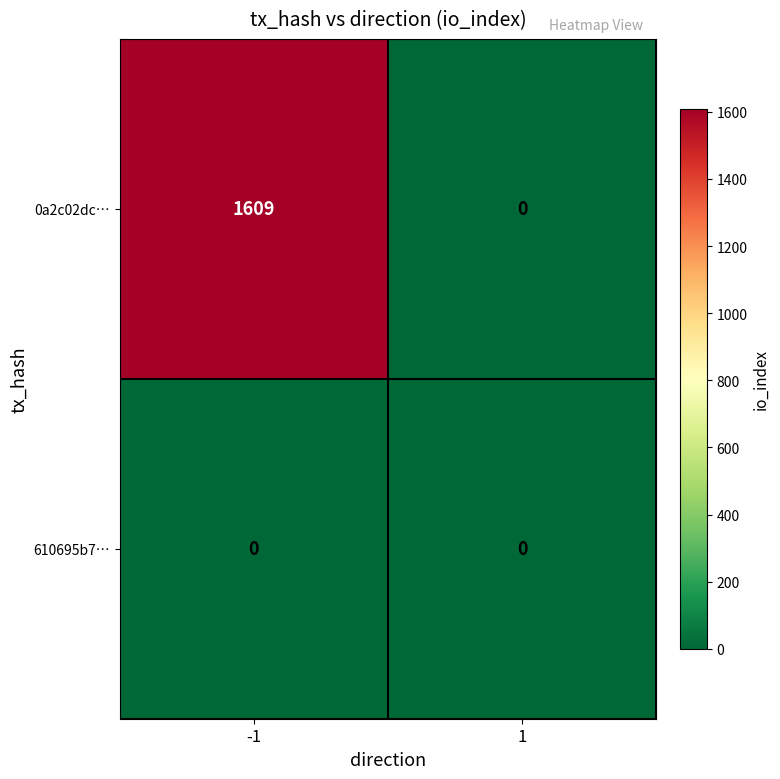

The value of 610695b7… at -1 is 0. True or false?

True